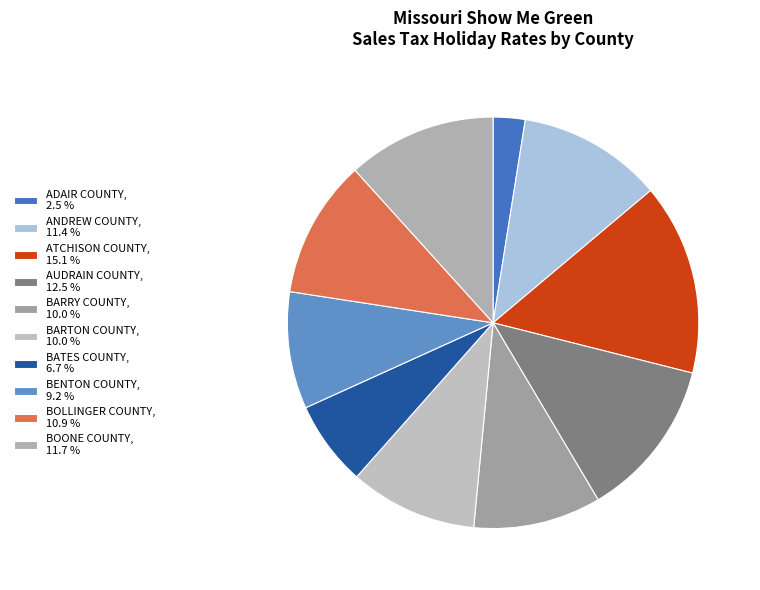

What percentage do ADAIR COUNTY and BENTON COUNTY together represent?

11.7%